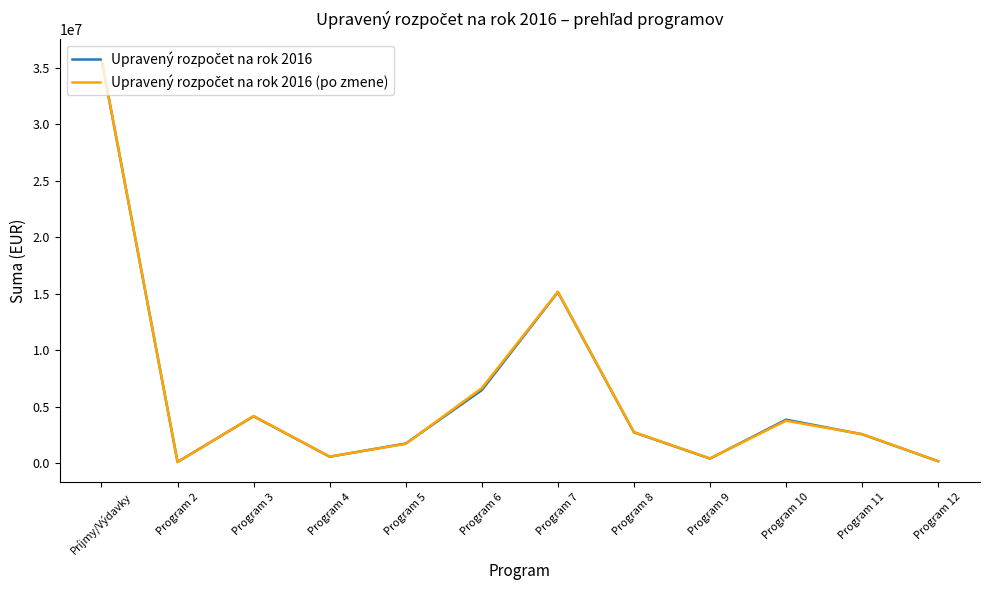

At which category is the sum across all series the highest?

Príjmy/Výdavky